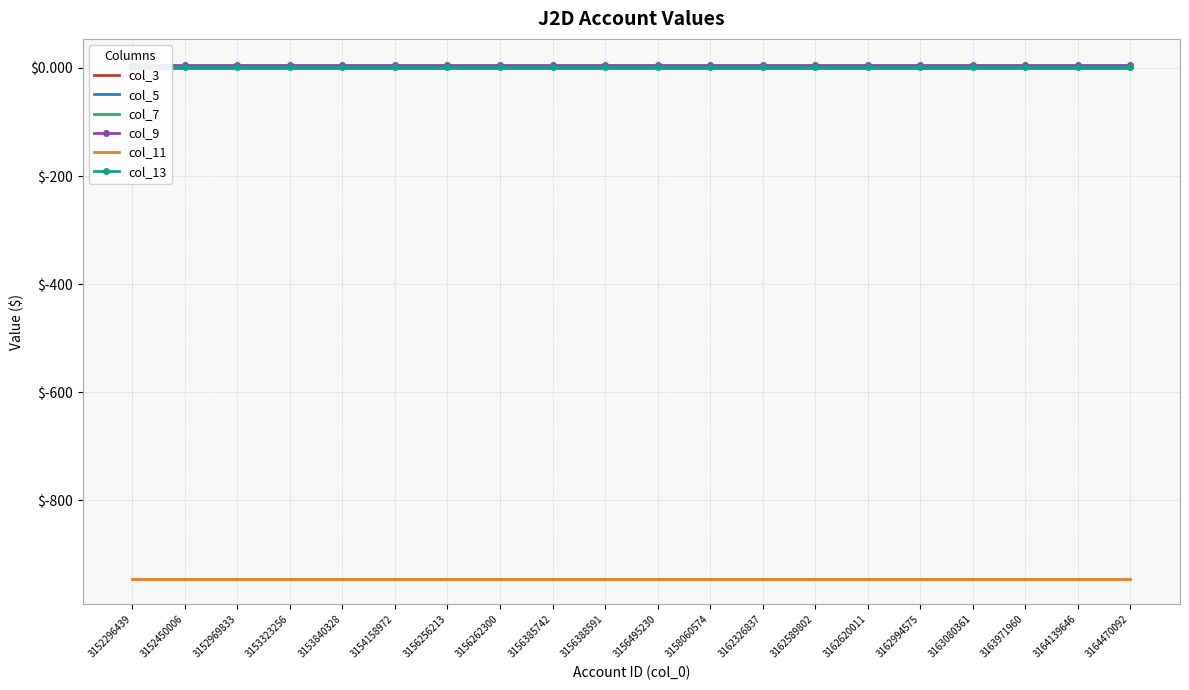

How many lines are shown in the chart?

6